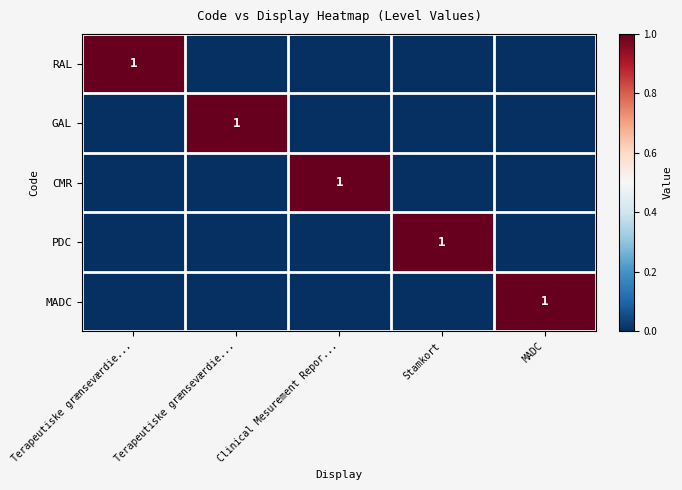

Is it true that CMR equals 2 at Clinical Mesurement Repor...?

False